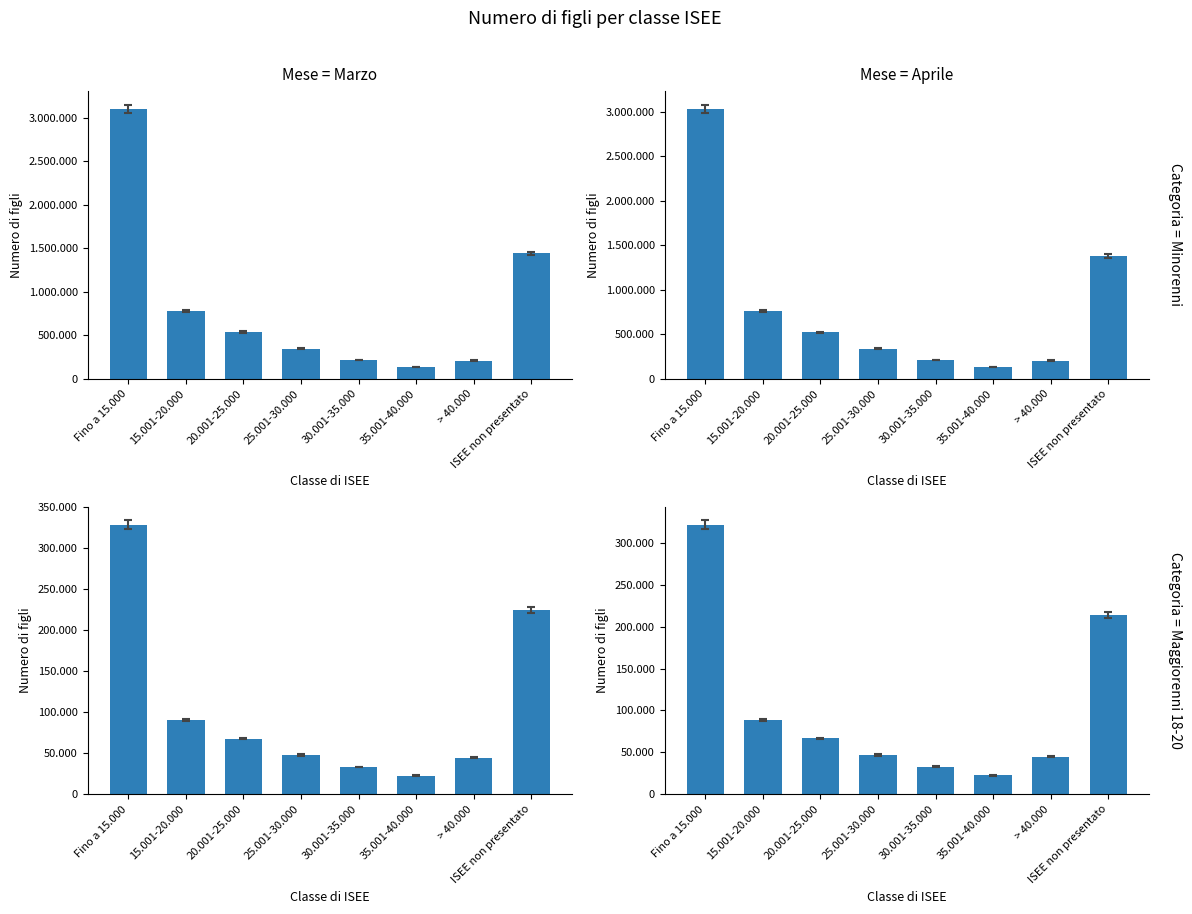

What is the difference between the maximum and minimum values in the Maggiorenni 18-20 (Marzo) series?

306182